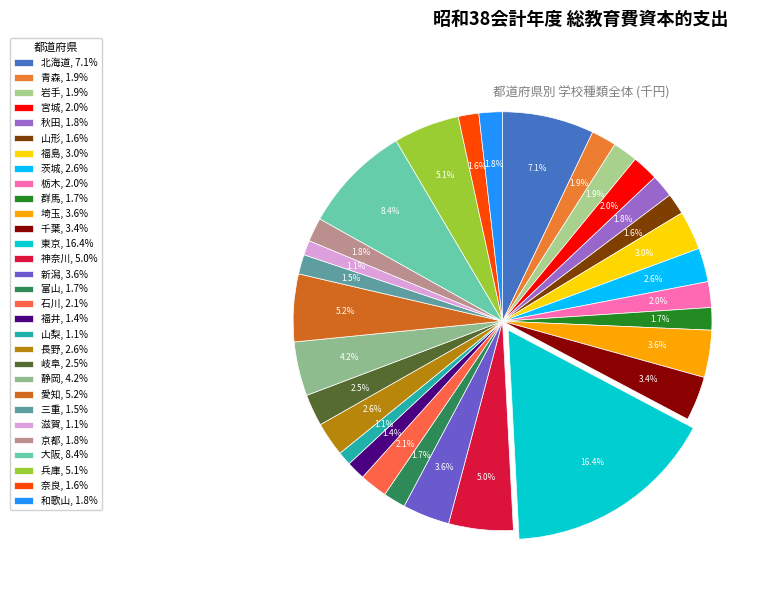

Rank the categories by value from lowest to highest.

山梨, 滋賀, 福井, 三重, 奈良, 山形, 富山, 群馬, 秋田, 和歌山, 京都, 岩手, 青森, 栃木, 宮城, 石川, 岐阜, 茨城, 長野, 福島, 千葉, 新潟, 埼玉, 静岡, 神奈川, 兵庫, 愛知, 北海道, 大阪, 東京